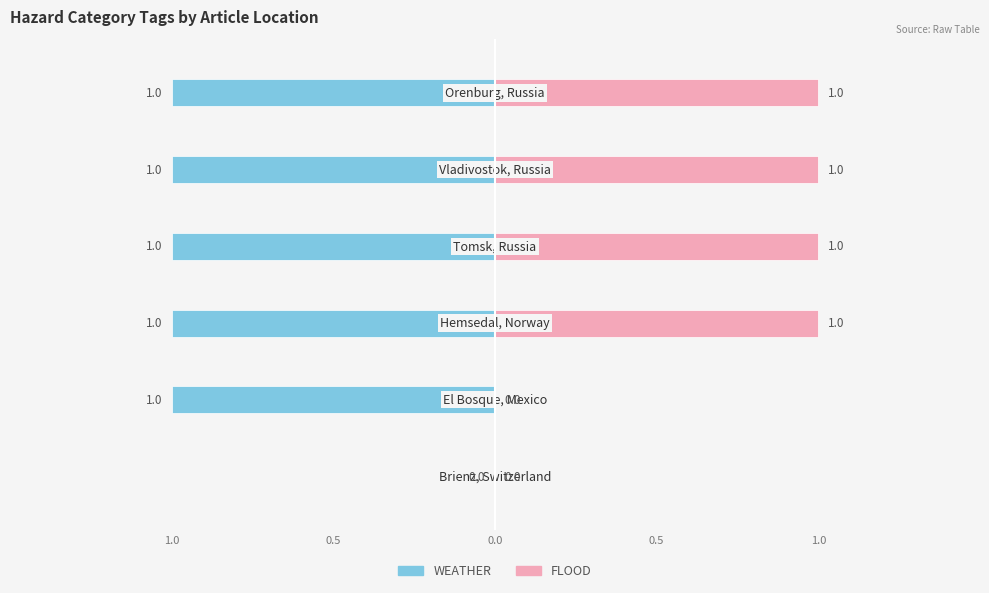

Count the FLOOD values in the range 0 to 1.

6